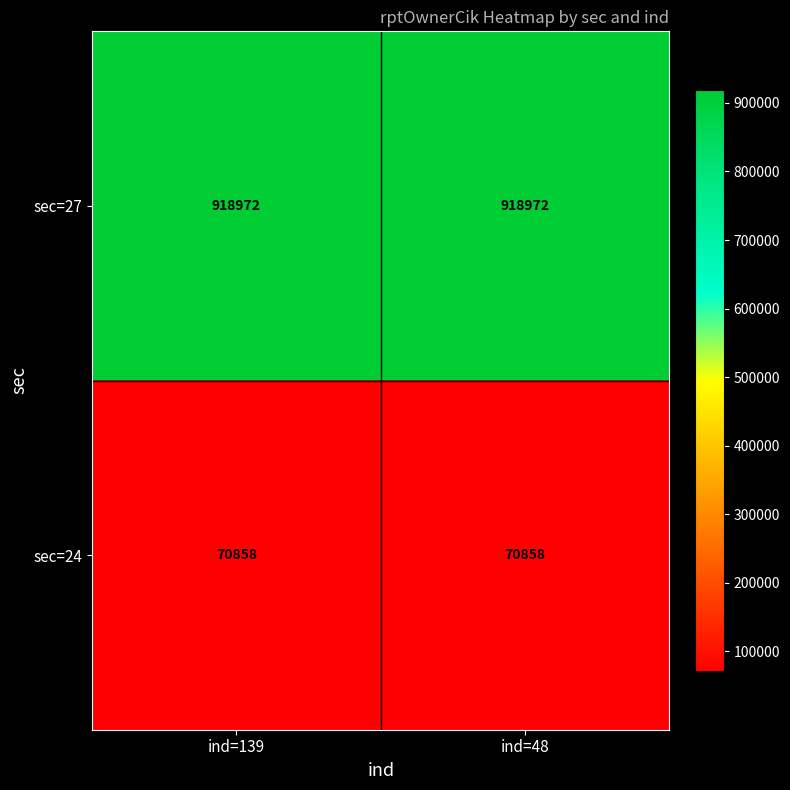

Which series has the largest total across all categories?

sec=27